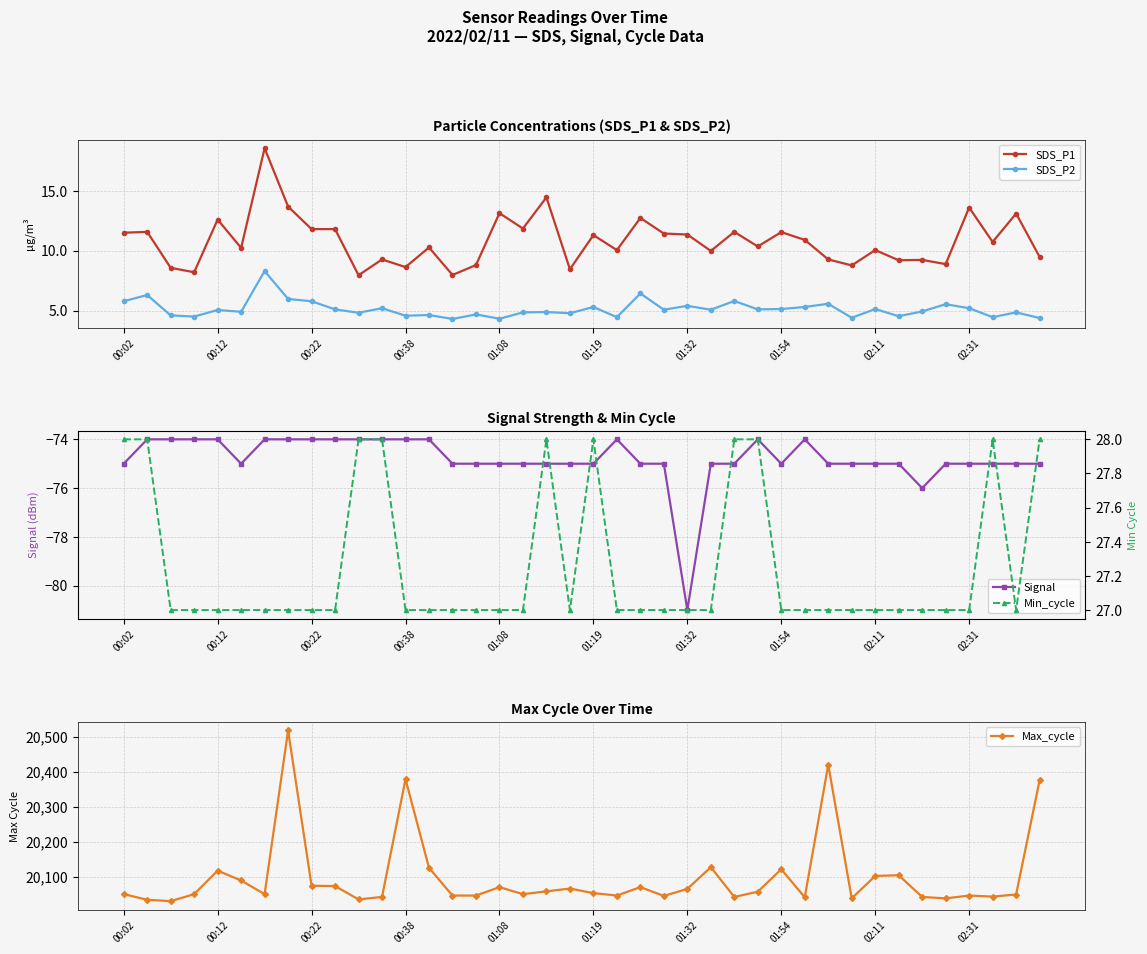

True or false: Signal has more than 1 points higher than both neighbors.

True